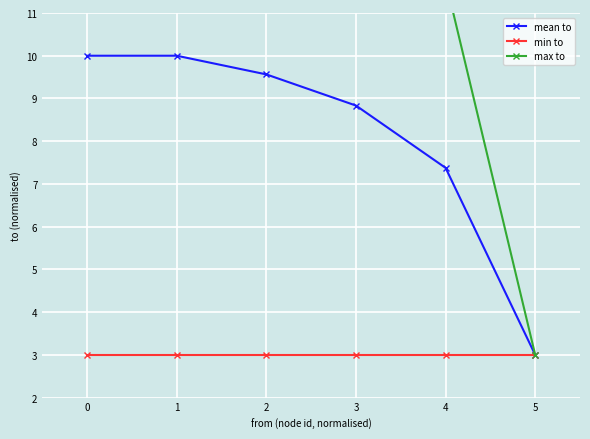

The min to series shows 3.0 at 1. True or false?

True